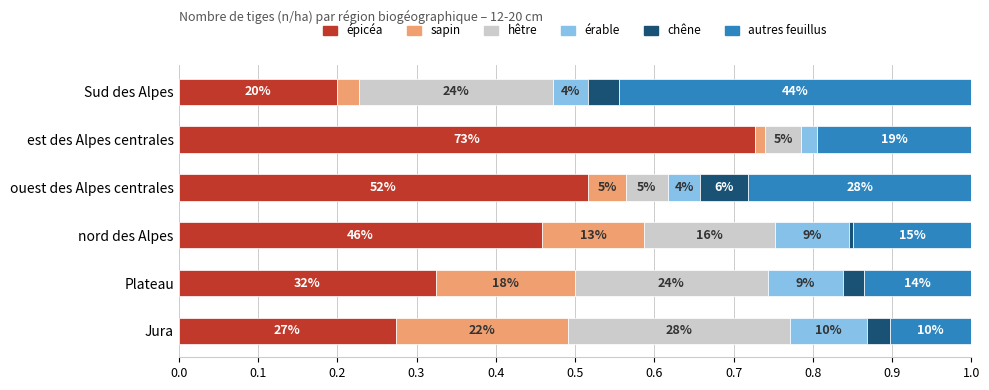

What is the average value of the autres feuillus series?

0.2